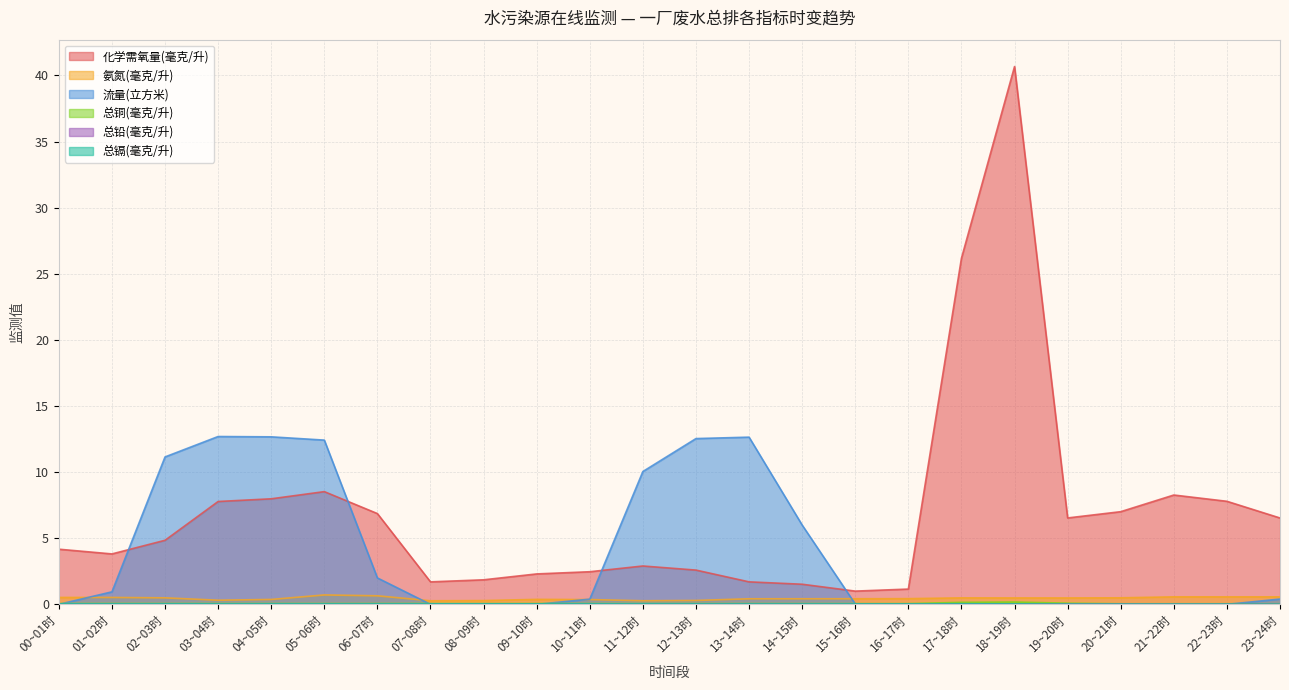

True or false: 总镉(毫克/升) and 总铜(毫克/升) intersect in this chart.

False